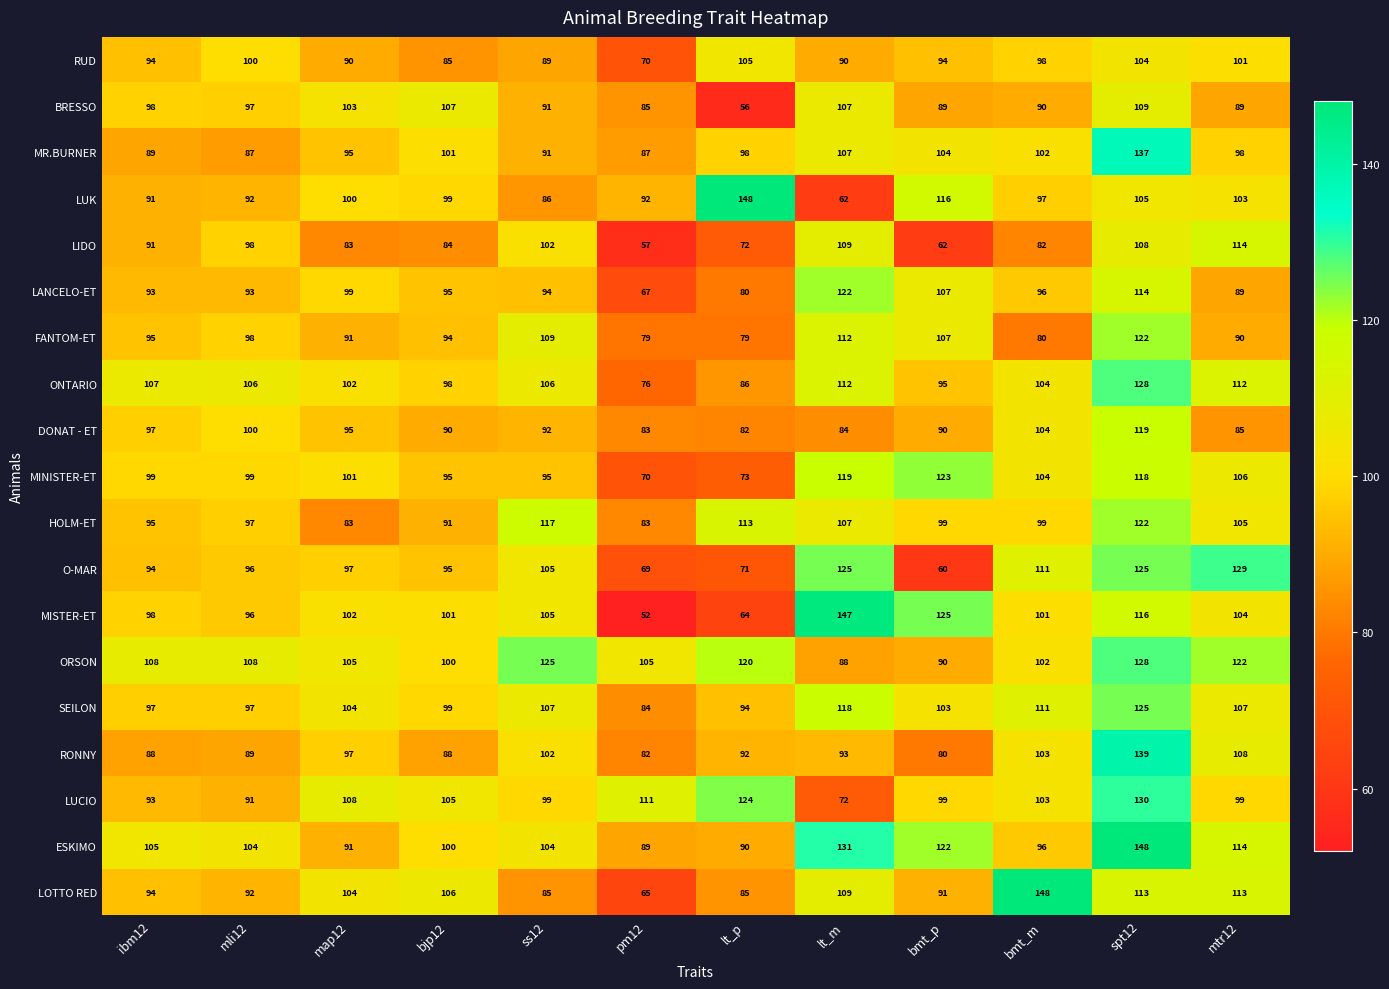

True or false: ORSON has a value of 147 at lt_m.

False